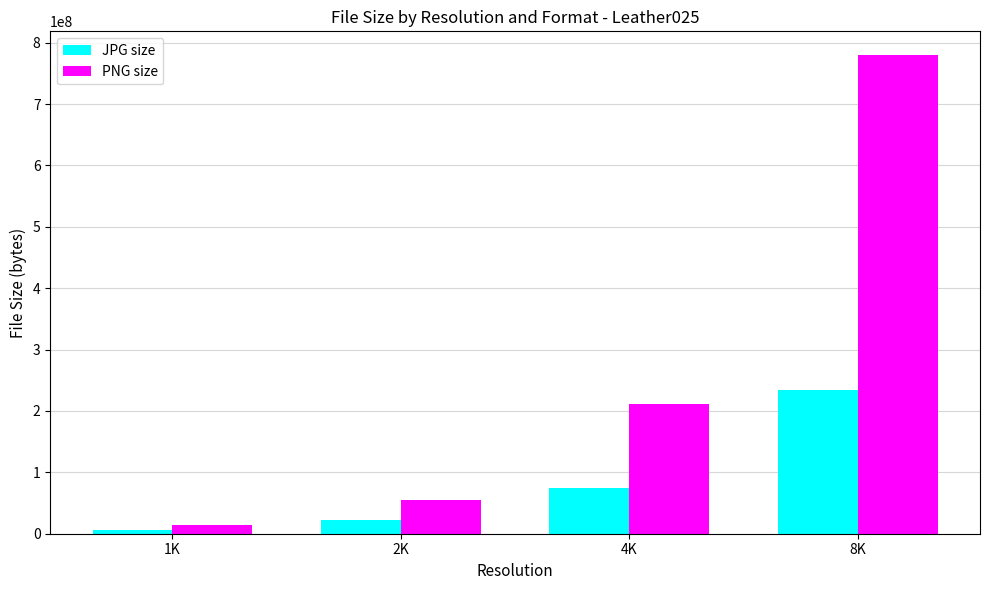

What is the difference between the PNG size values at 8K and 4K?

568666635